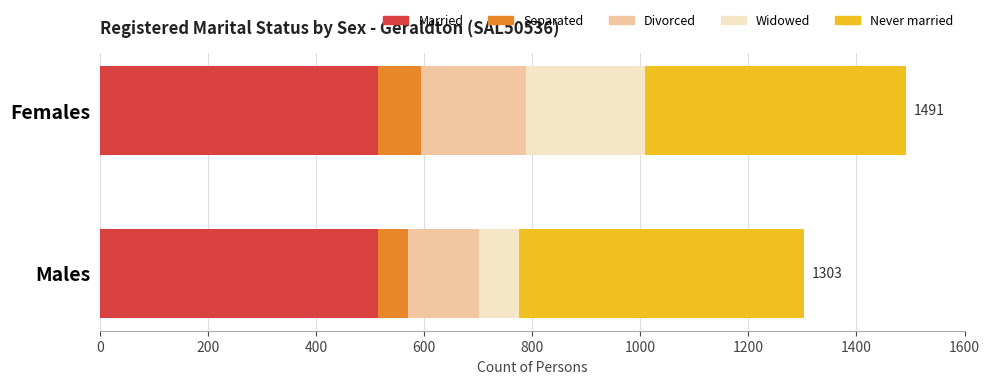

At which category is the sum across all series the highest?

Females